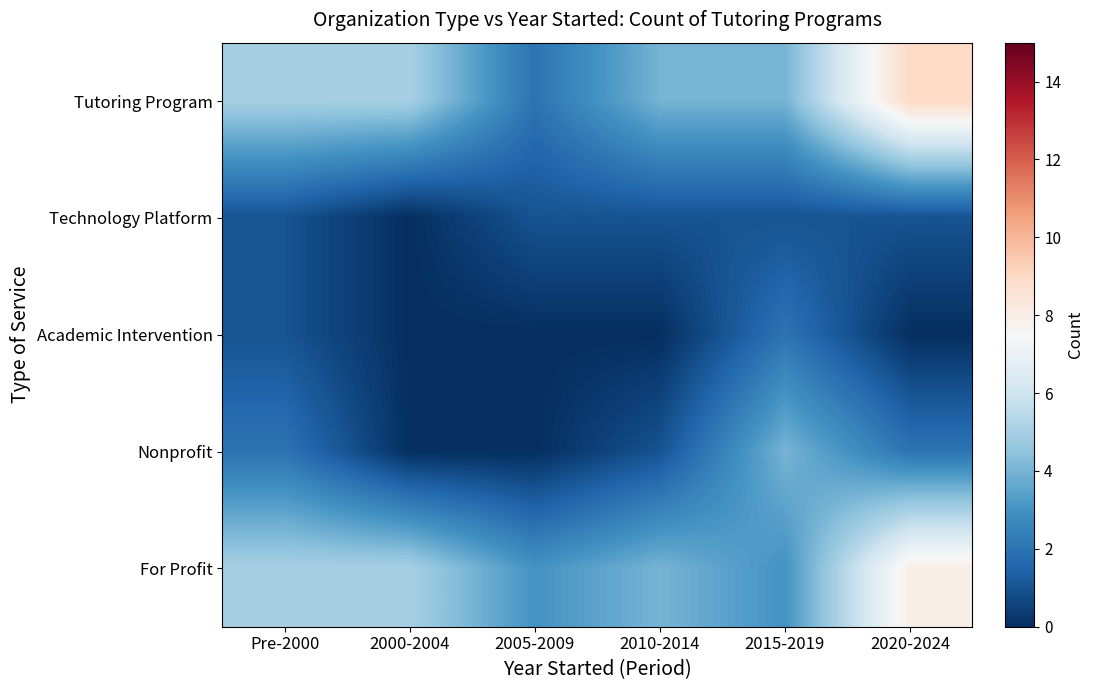

Which series changed the most between 2005-2009 and 2010-2014?

Tutoring Program